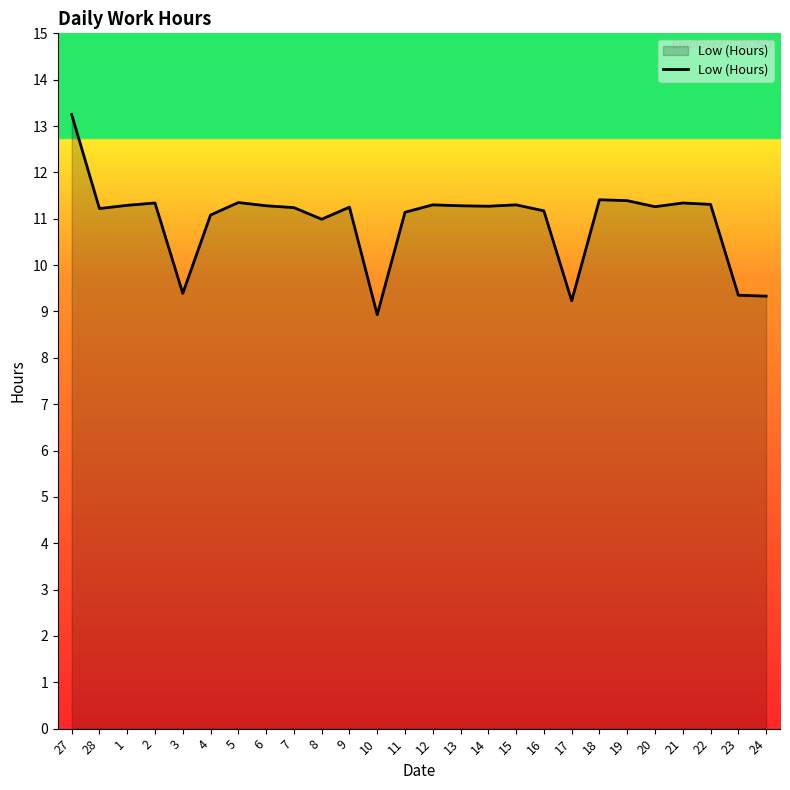

Which category has the highest value across all series?

27